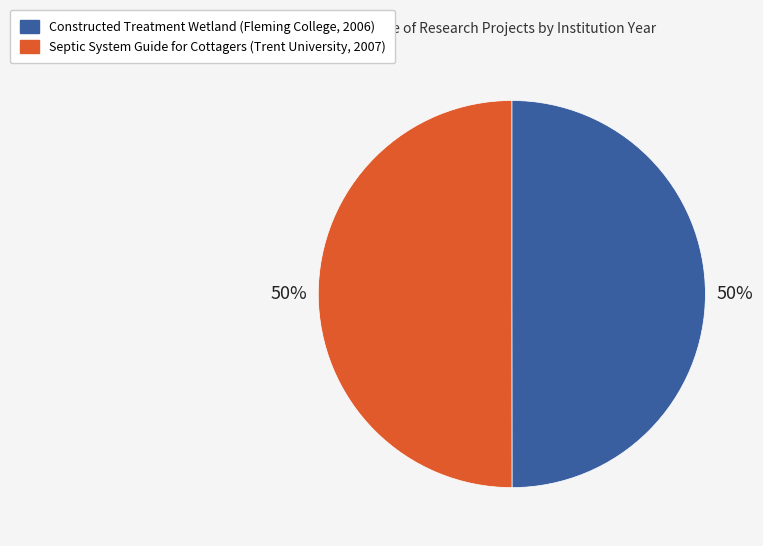

The Septic System Guide for Cottagers (Trent University, 2007) slice represents 62% of the pie. True or false?

False